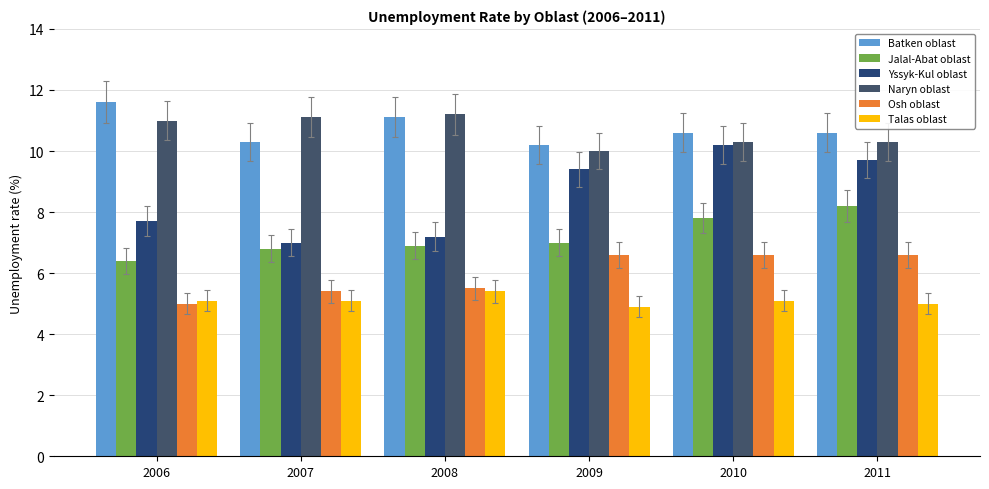

What is the greatest value displayed?

11.6